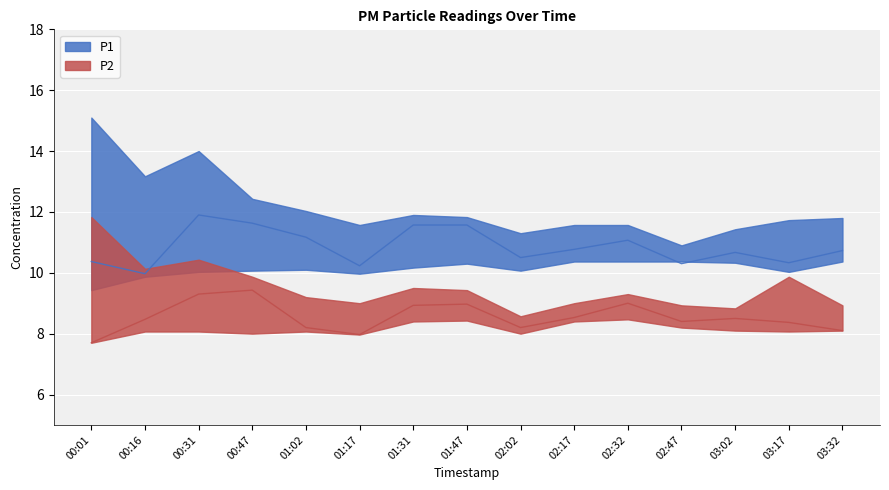

At which category does P2 reach its first local peak?

00:47